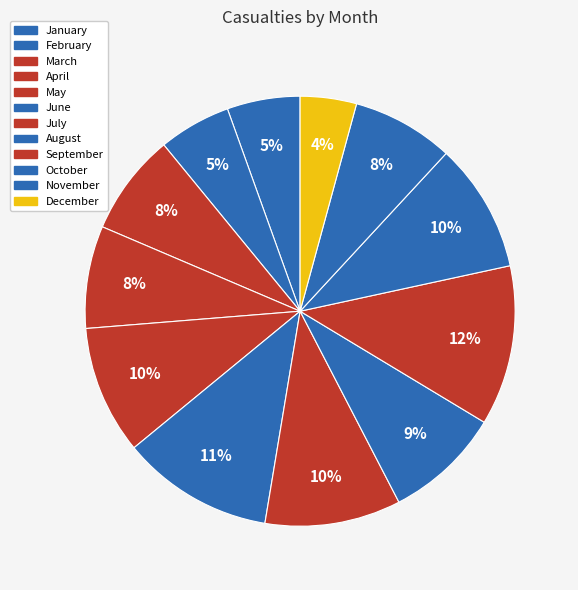

Between August and July, which is larger?

July